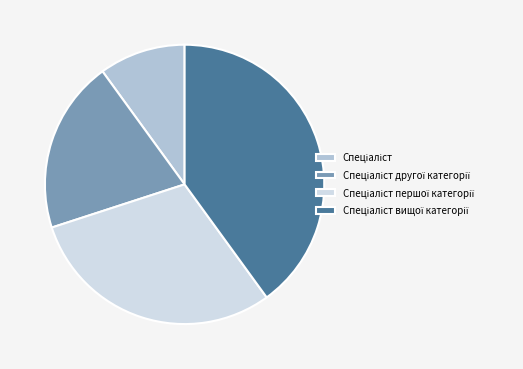

Is there any slice that represents more than half of the pie?

No